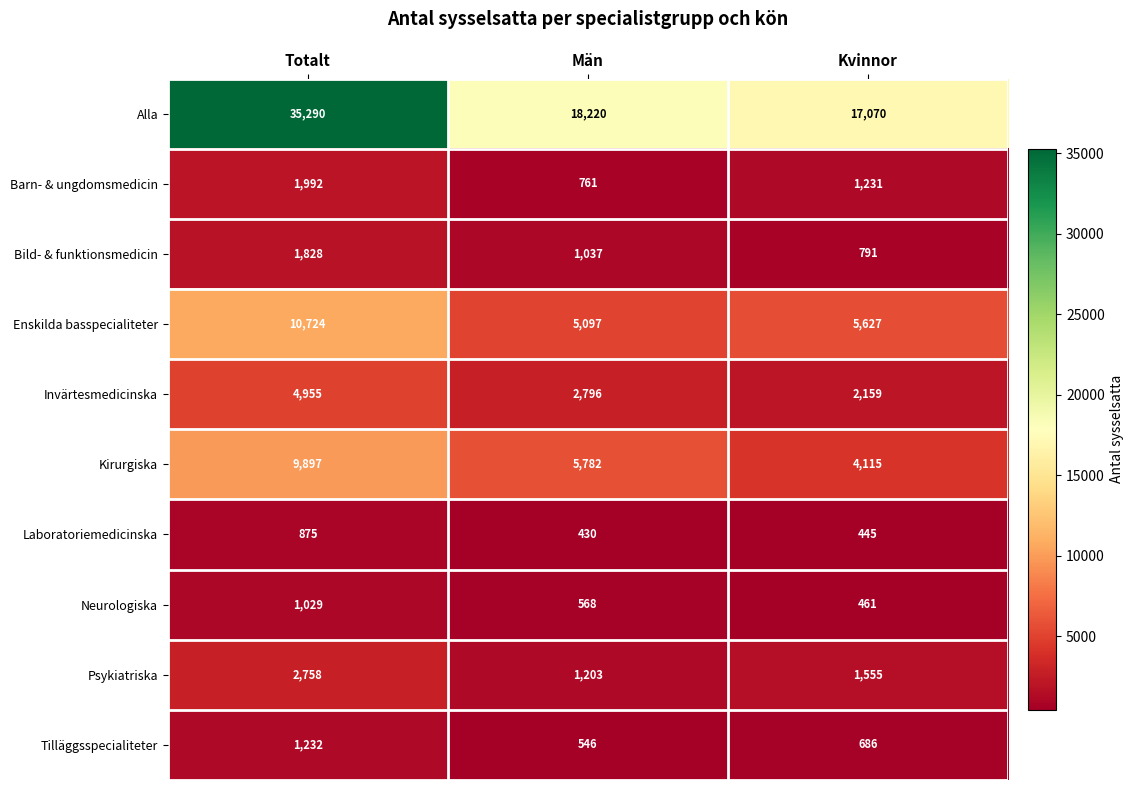

How many data points does each series have?

3